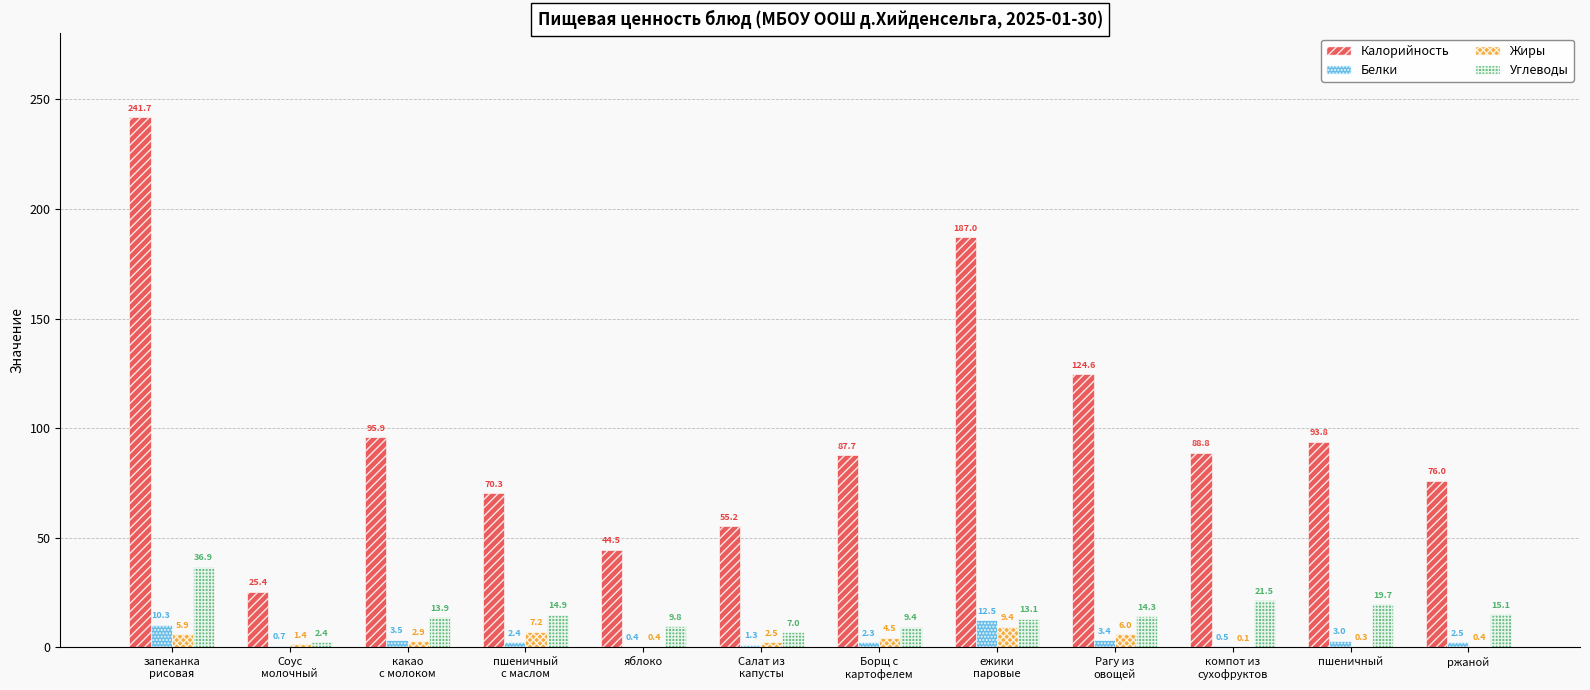

Where does the Углеводы series first go above 14?

запеканка
рисовая